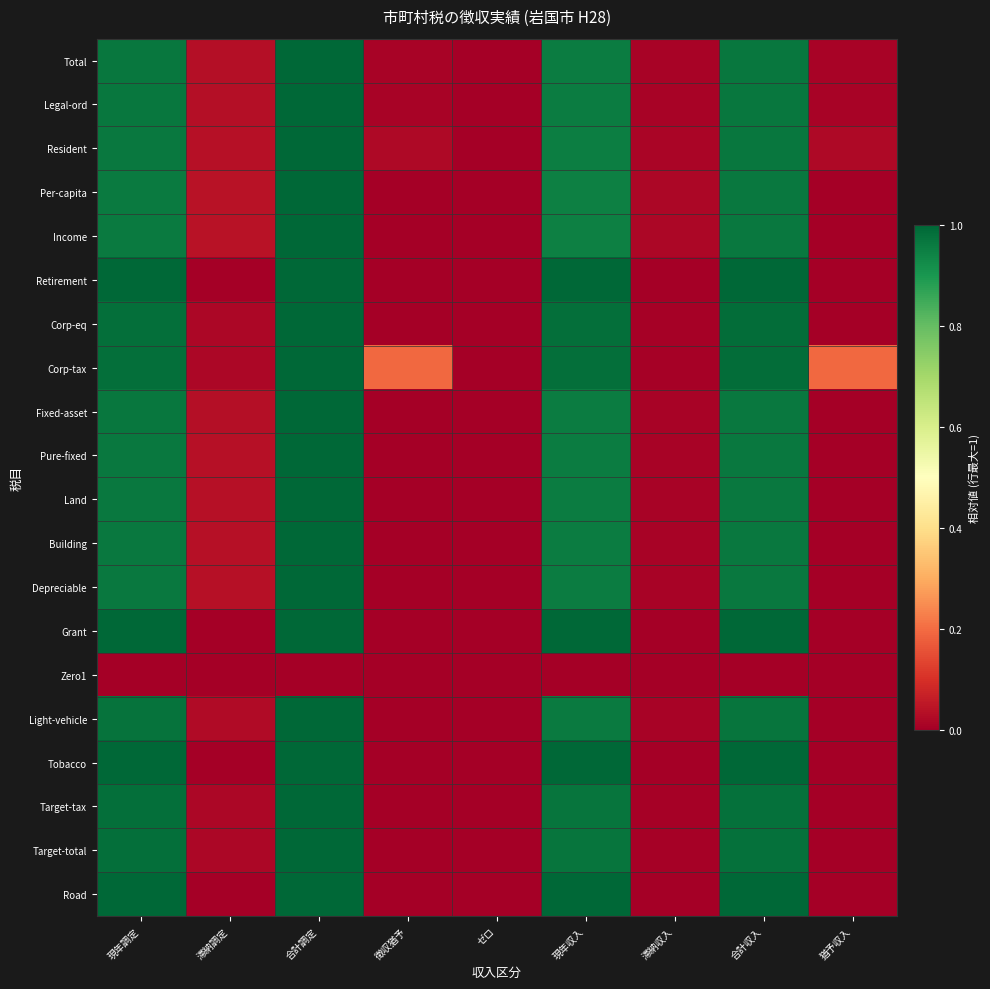

Which has a higher value, 滞納調定 or 滞納収入?

滞納調定